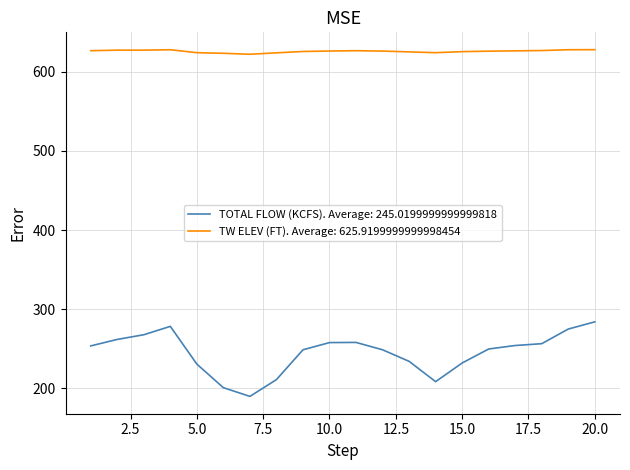

Which series has the widest spread of values?

TOTAL FLOW (KCFS). Average: 245.0199999999999818